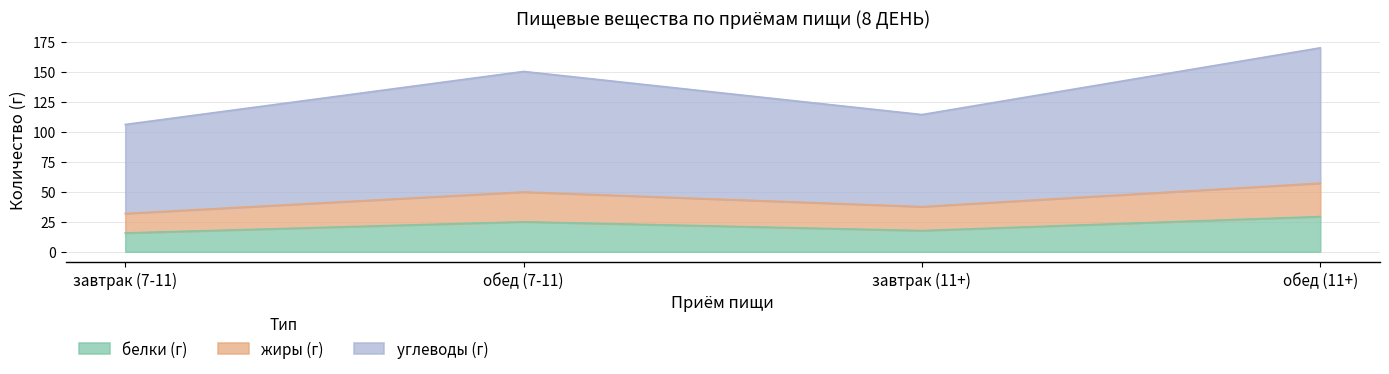

Reading right to left, what are the values for белки (г)?

обед (11+)=29.3	завтрак (11+)=17.6	обед (7-11)=24.9	завтрак (7-11)=15.6